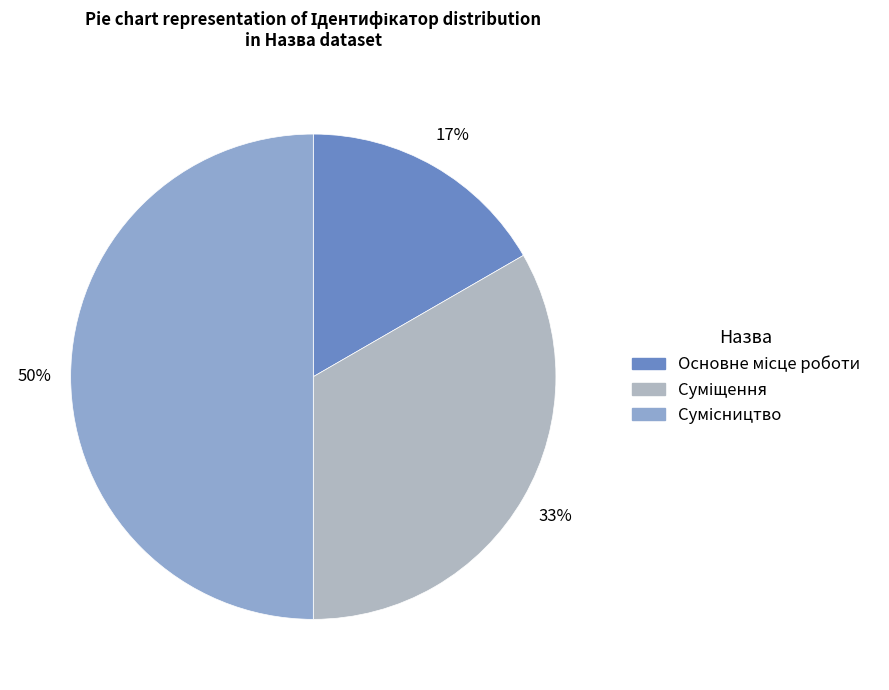

What is the total percentage of Суміщення and Сумісництво?

83.3%